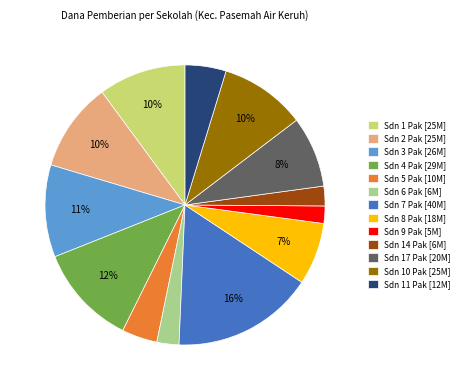

The Sdn 8 Pak [18M] slice represents 19% of the pie. True or false?

False